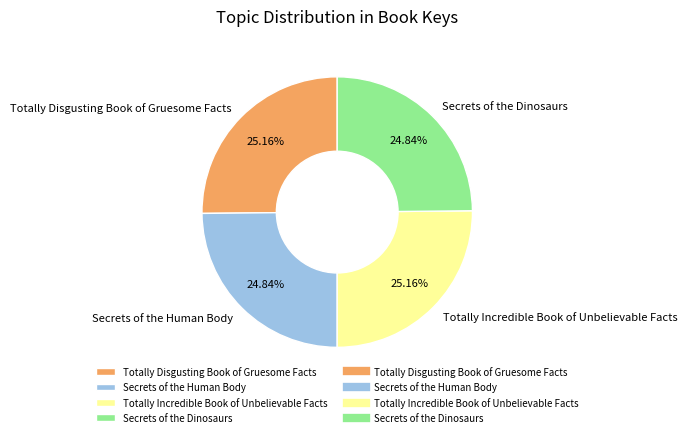

To the nearest percent, what portion does Secrets of the Dinosaurs represent?

25%